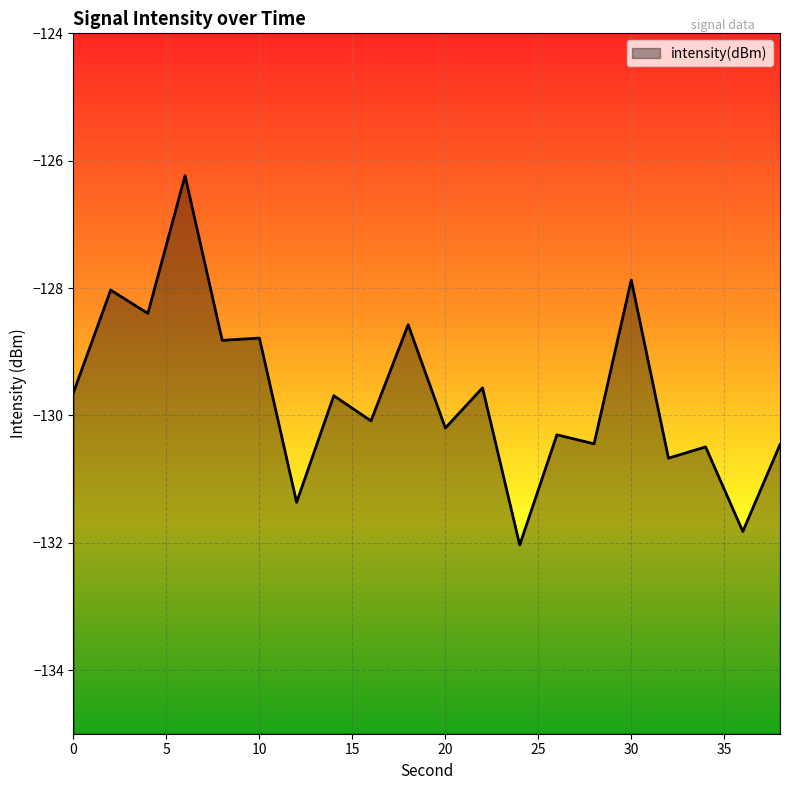

True or false: the data shows -223.1 at 30.

False